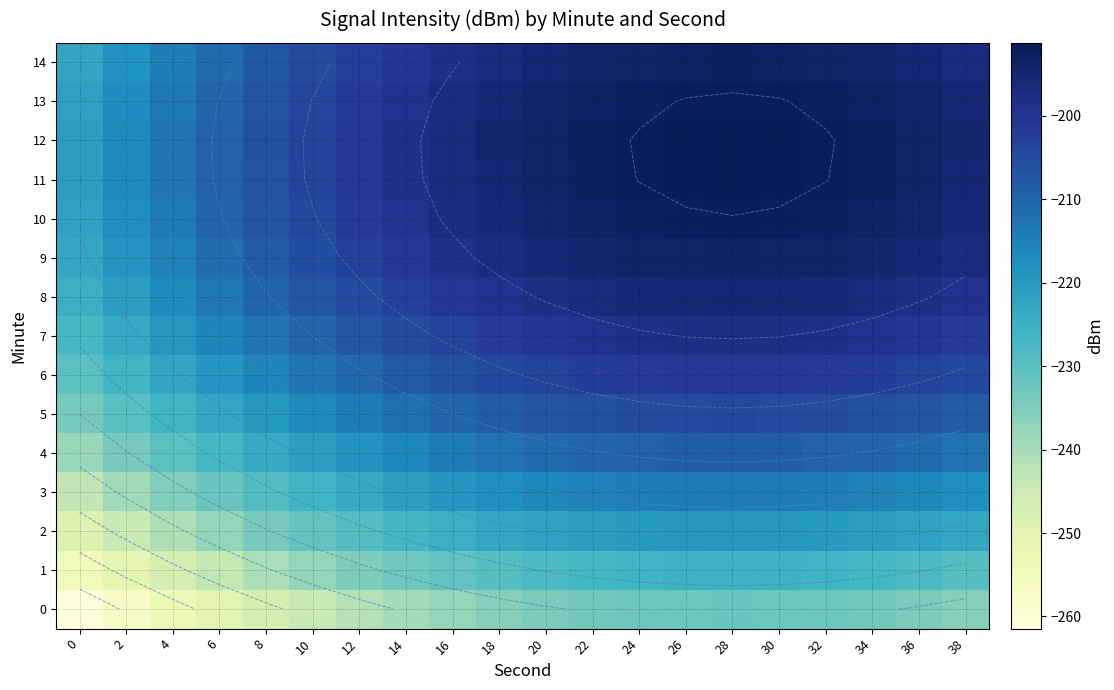

What is the difference between the maximum and minimum values in the 0 series?

29.4